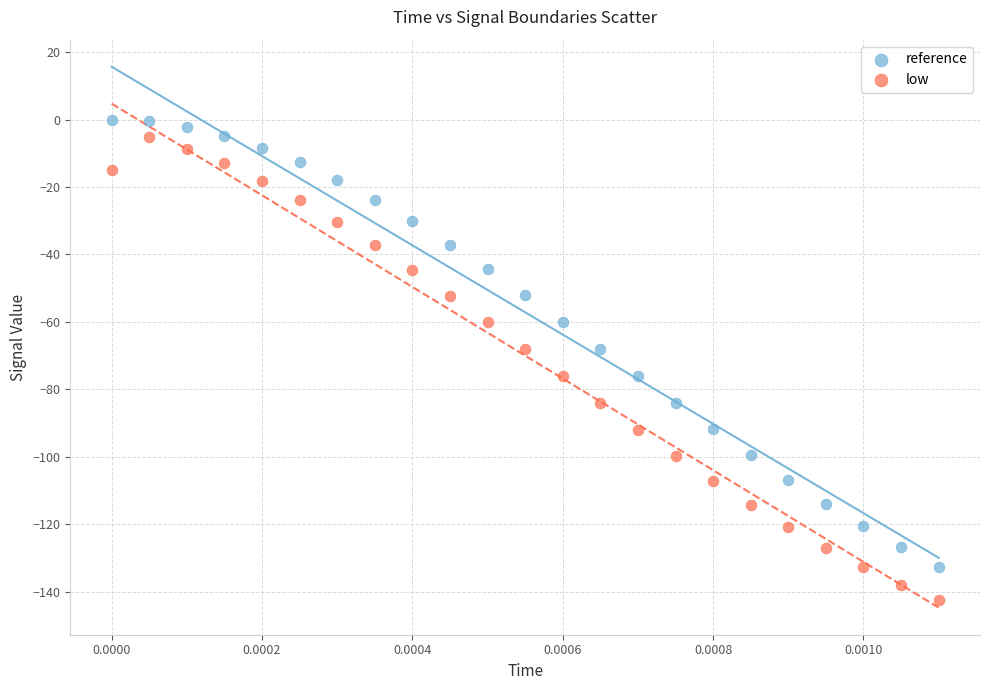

Across all data points, what is the range of Y values (max minus min)?

142.5